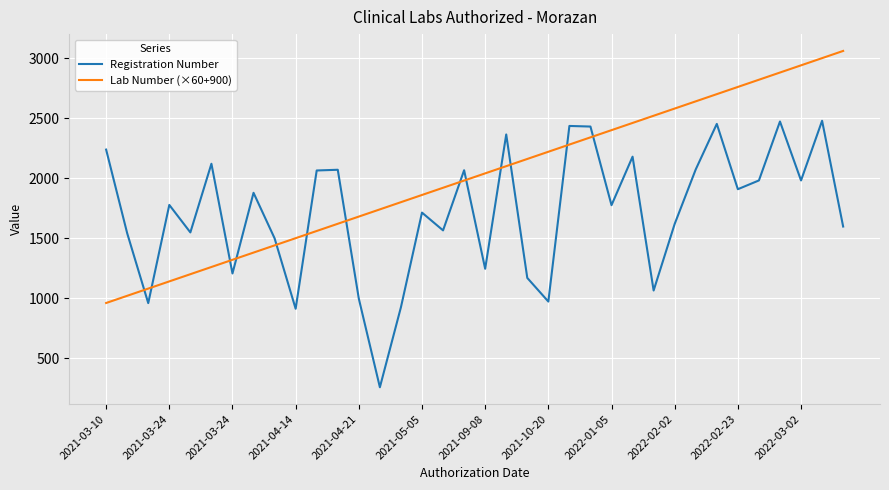

List the series in order of their overall mean, lowest first.

Registration Number, Lab Number (×60+900)